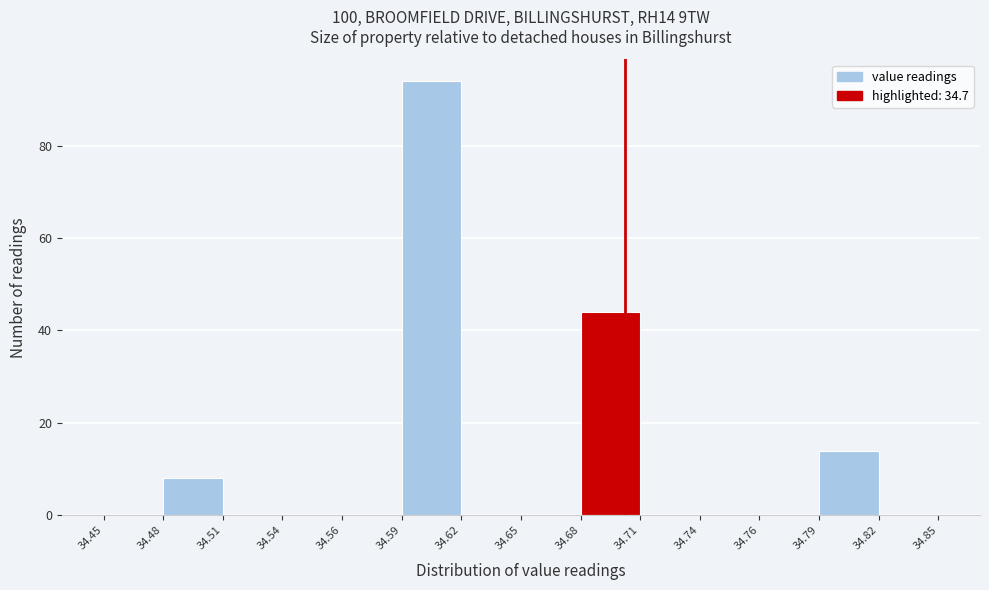

Reading left to right, list every bar in this chart as the range it spans on the x-axis followed by its height. The values are not printed on the chart, so give them approximately, as read against the axis.

34.45 to 34.48: 0
34.48 to 34.51: 8
34.51 to 34.54: 0
34.54 to 34.56: 0
34.56 to 34.59: 0
34.59 to 34.62: 94
34.62 to 34.65: 0
34.65 to 34.68: 0
34.68 to 34.71: 44
34.71 to 34.74: 0
34.74 to 34.76: 0
34.76 to 34.79: 0
34.79 to 34.82: 14
34.82 to 34.85: 0